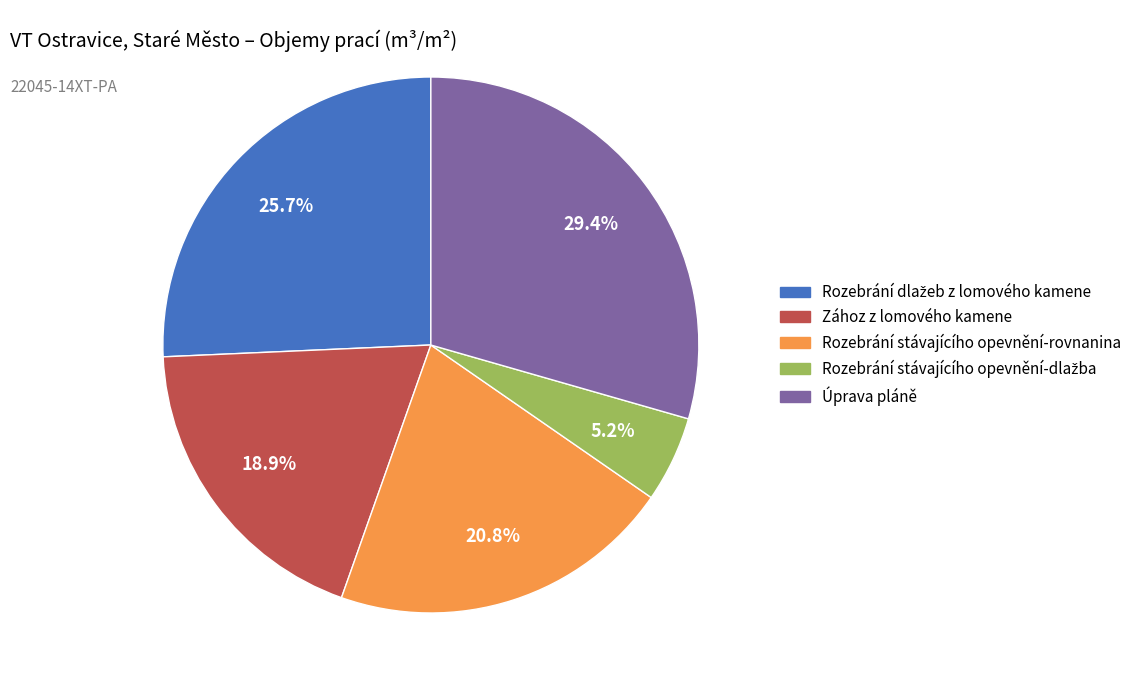

What is the ratio of the value at Zához z lomového kamene to the value at Rozebrání stávajícího opevnění-rovnanina?

0.9